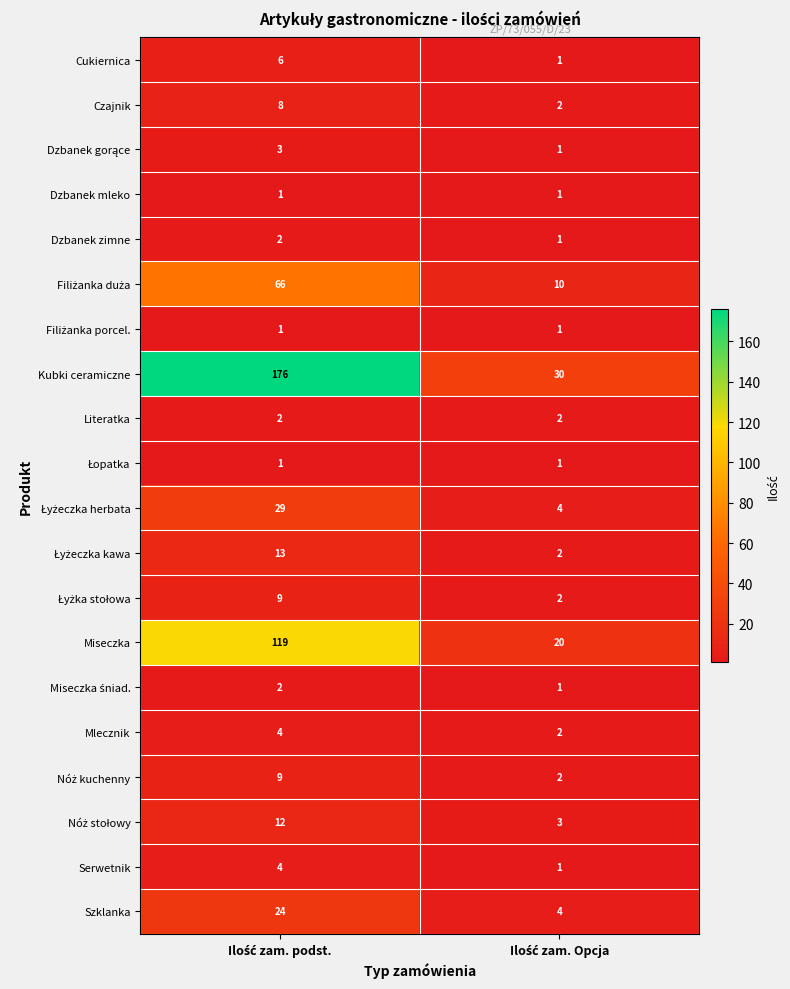

What is the maximum value shown in the chart?

176